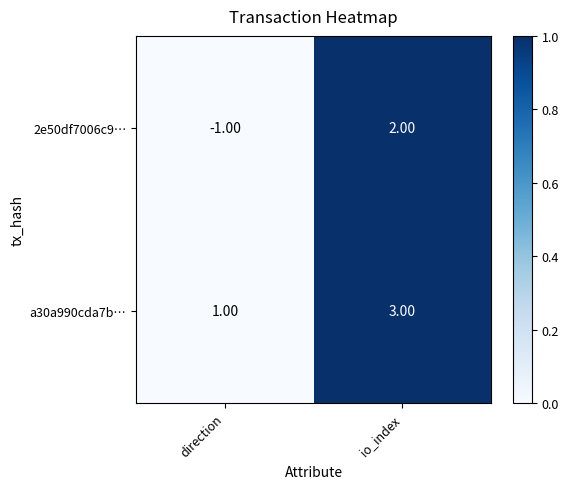

Rank the series by their maximum value, from highest to lowest.

a30a990cda7b…, 2e50df7006c9…